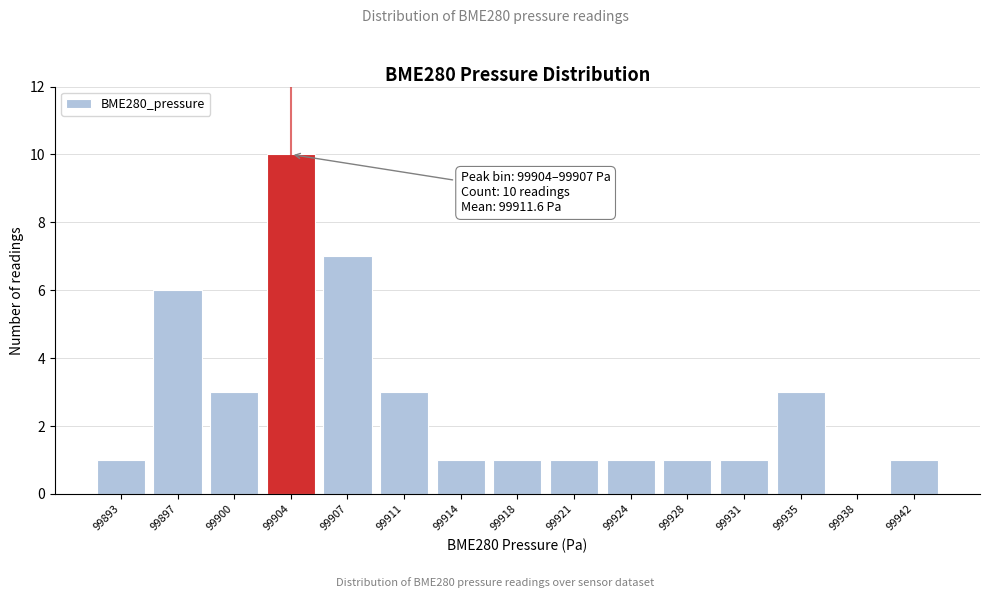

Reading left to right, extract all data points from this chart.

99893=1	99897=6	99900=3	99904=10	99907=7	99911=3	99914=1	99918=1	99921=1	99924=1	99928=1	99931=1	99935=3	99938=0	99942=1